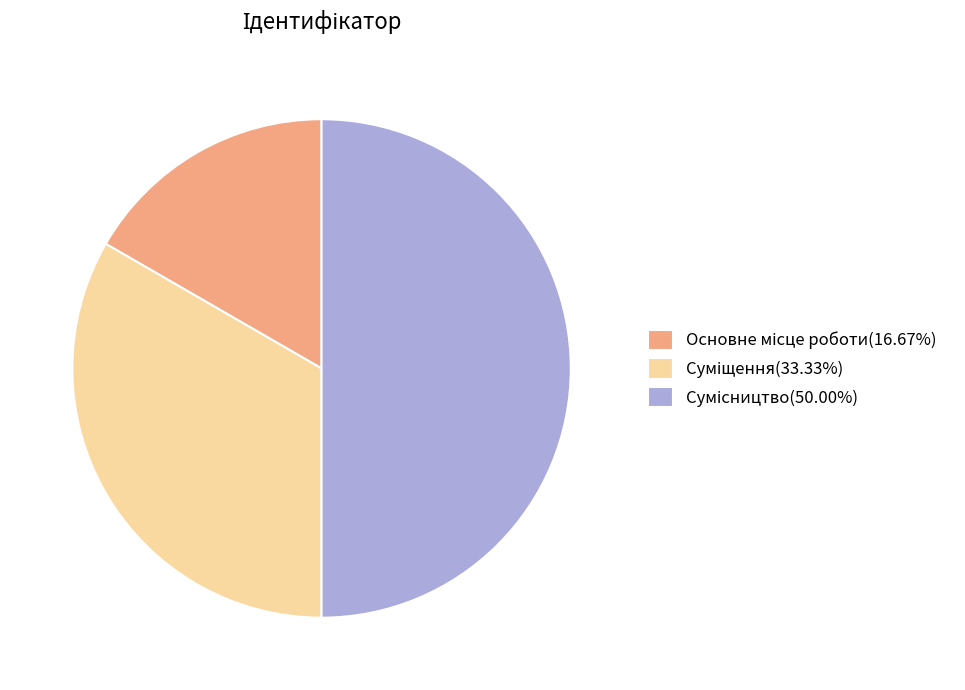

How many slices are in this pie chart?

3